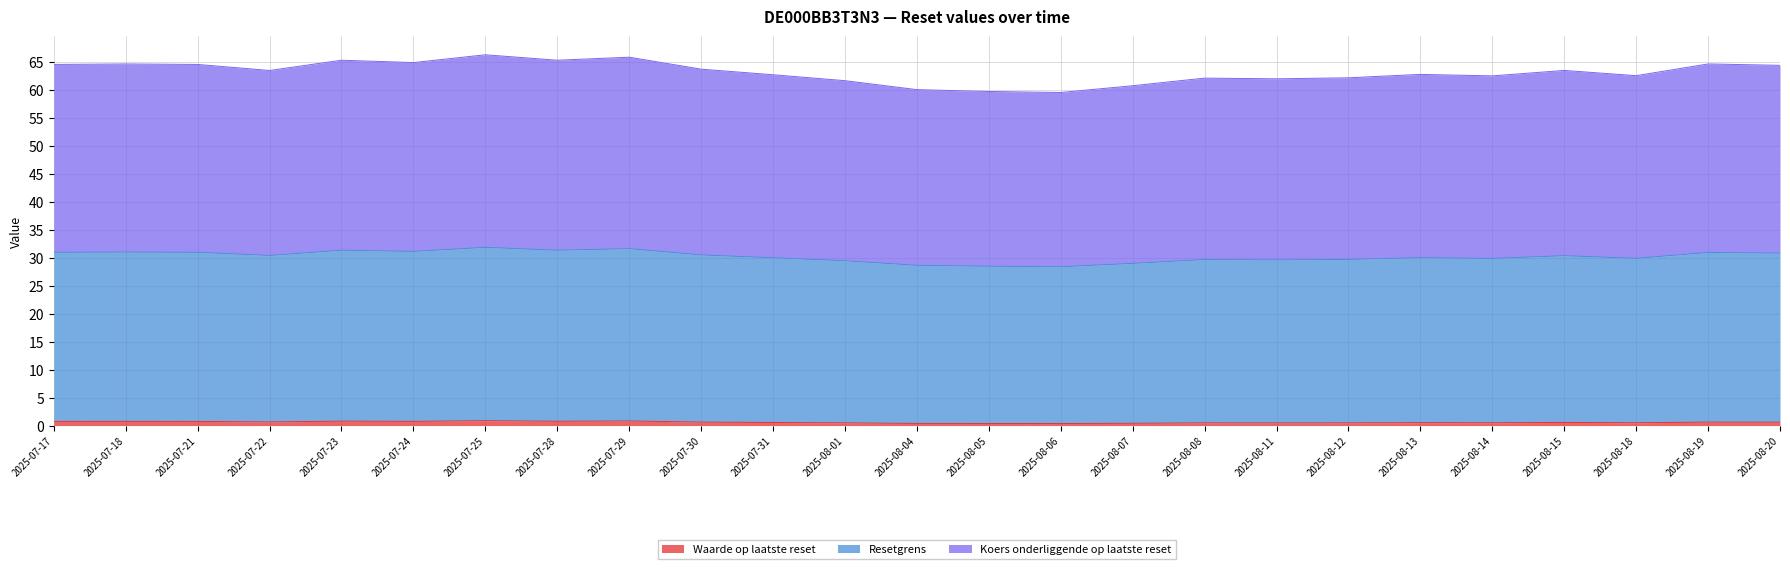

In Resetgrens, how many points are lower than both neighbors (excluding endpoints)?

7